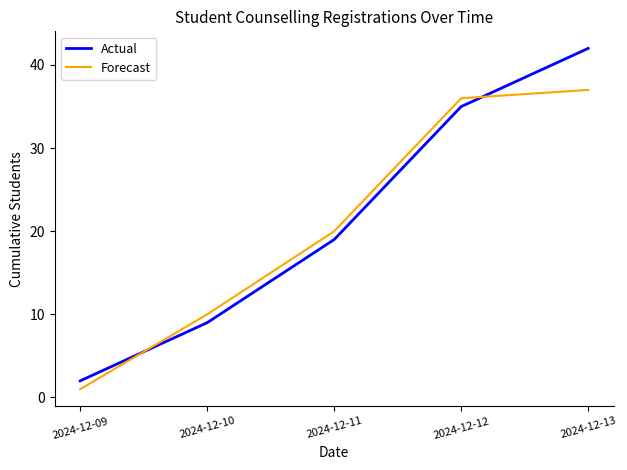

At which category is the sum across all series the highest?

2024-12-13